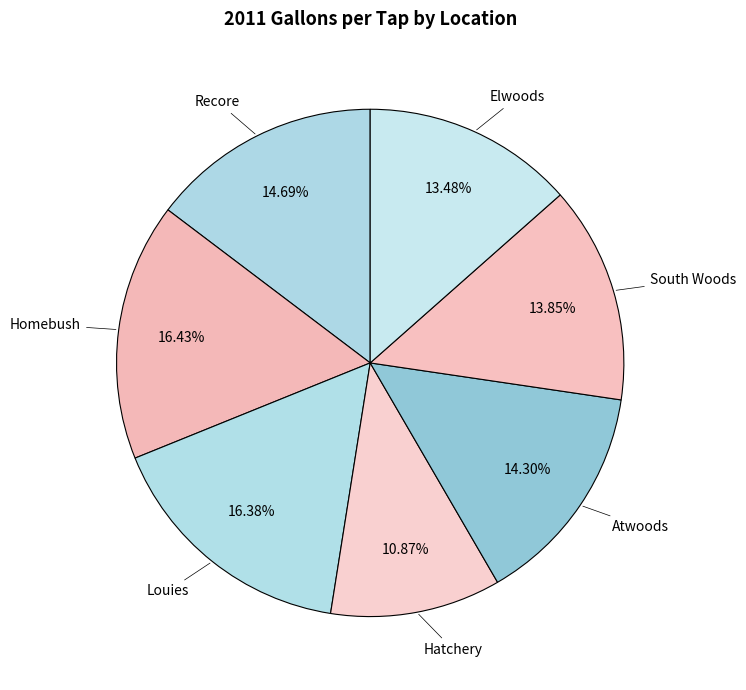

How many slices are in this pie chart?

7